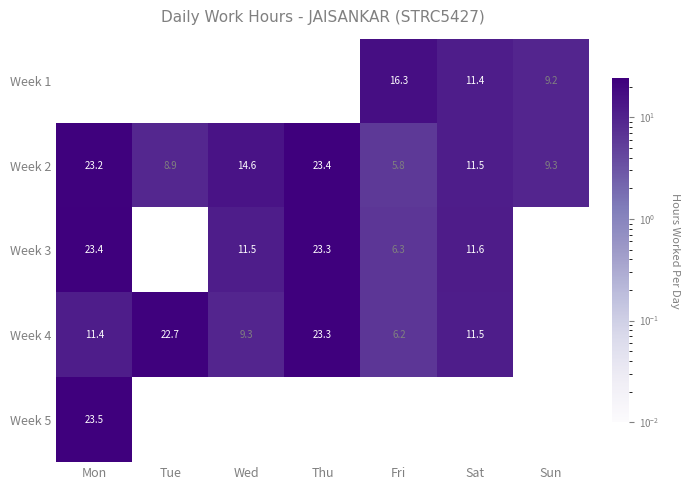

Is the value of Week 1 at Sat greater than the value of Week 4 at Wed?

Yes